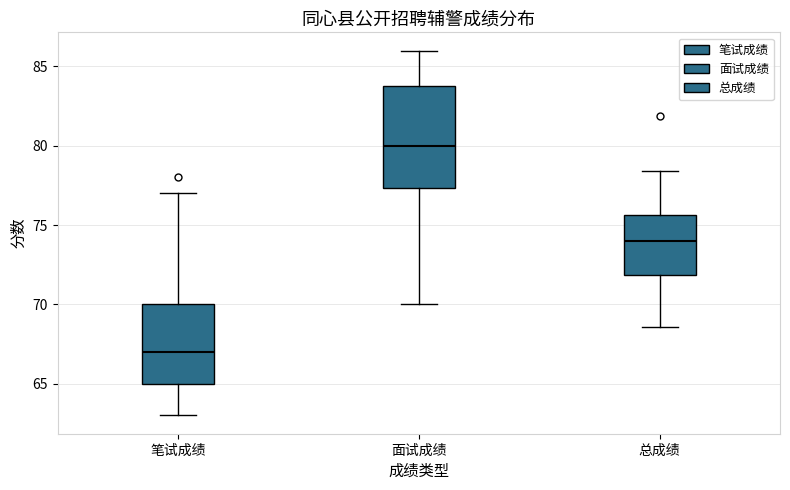

Reading left to right, transcribe this box plot: for each box, give where its median line is, the range the box spans, and where its two whiskers end, as read against the y-axis. The values are not printed on the chart, so give them approximately, as read against the axis.

笔试成绩: median 67.0, box 65.0 to 70.0, whiskers 63.0 to 77.0
面试成绩: median 80.0, box 77.5 to 84.0, whiskers 70.0 to 86.0
总成绩: median 74.0, box 72.0 to 75.5, whiskers 68.5 to 78.5